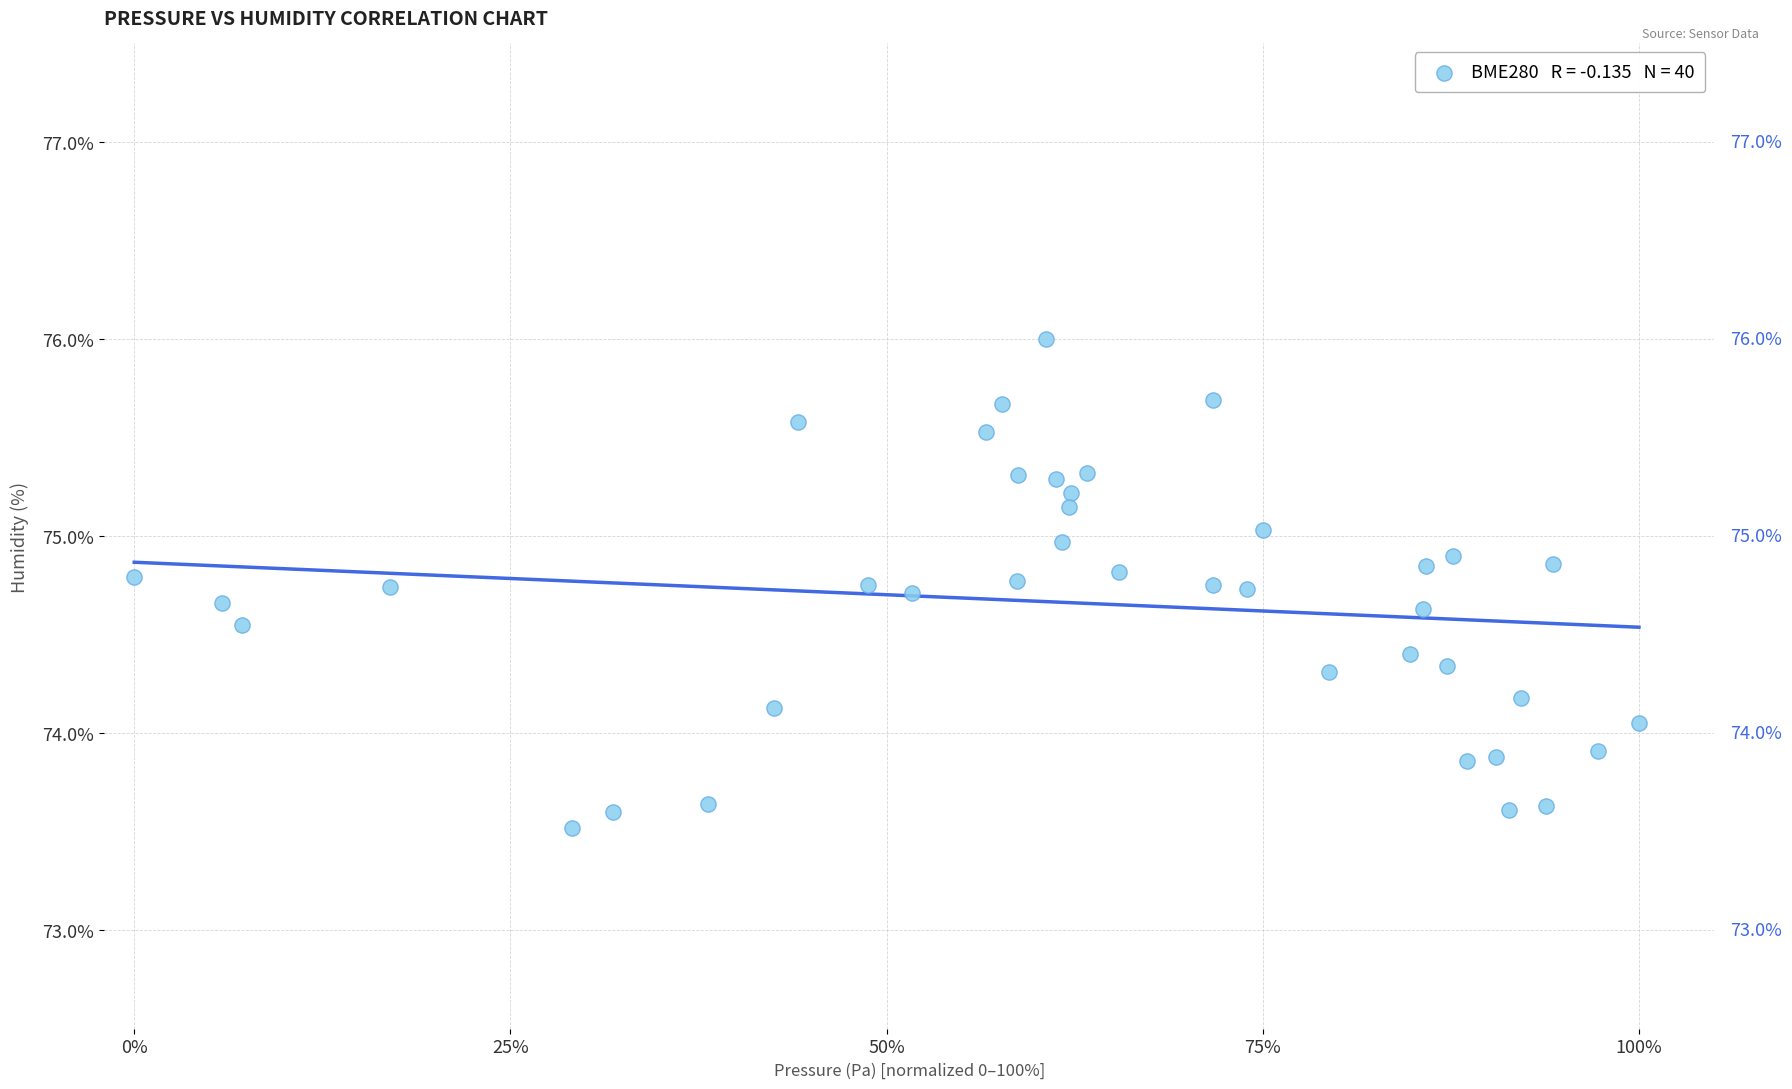

What is the range of X values (max minus min)?

1.0